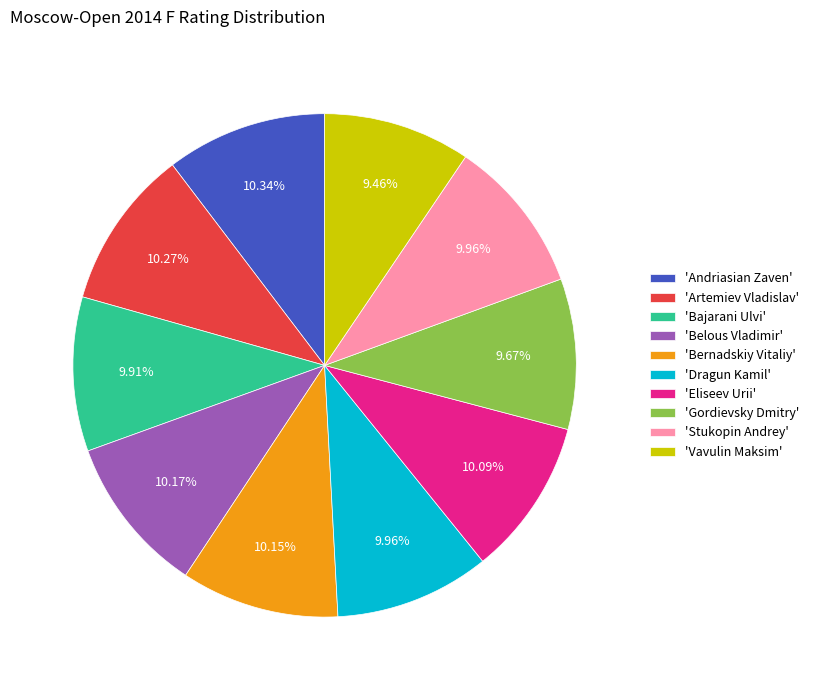

What is the ratio of the value at 'Artemiev Vladislav' to the value at 'Gordievsky Dmitry'?

1.1